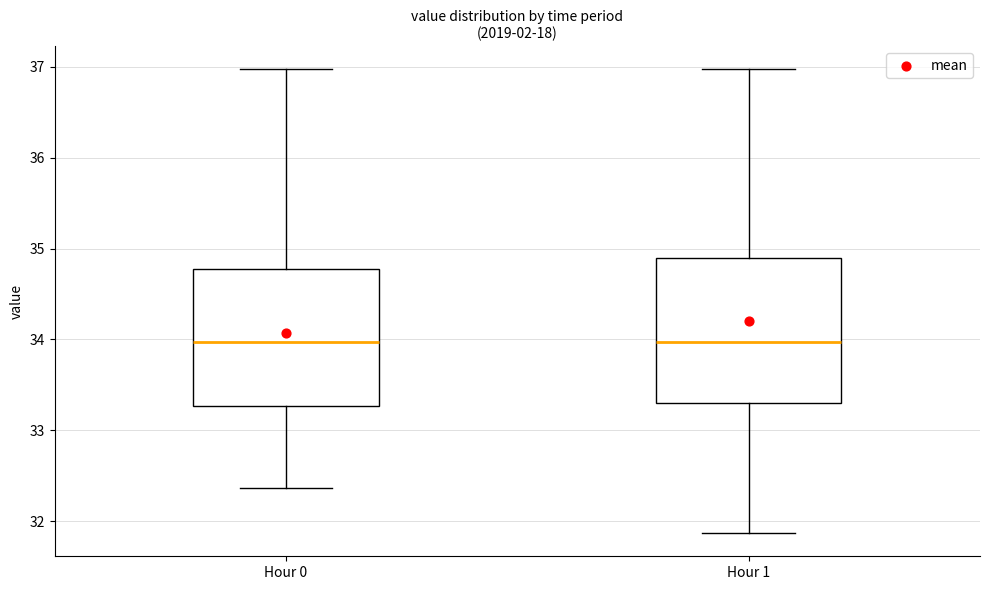

Reading left to right, transcribe this box plot: for each box, give where its median line is, the range the box spans, and where its two whiskers end, as read against the y-axis. The values are not printed on the chart, so give them approximately, as read against the axis.

Hour 0: median 34.0, box 33.3 to 34.8, whiskers 32.4 to 37.0
Hour 1: median 34.0, box 33.3 to 34.9, whiskers 31.9 to 37.0